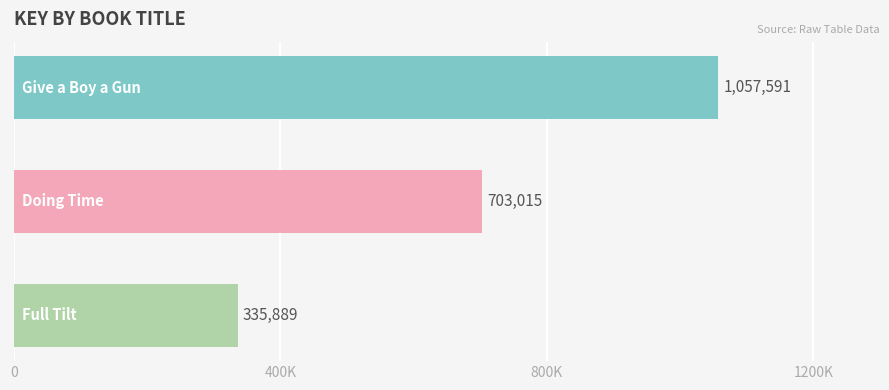

Are the bars horizontal?

Yes